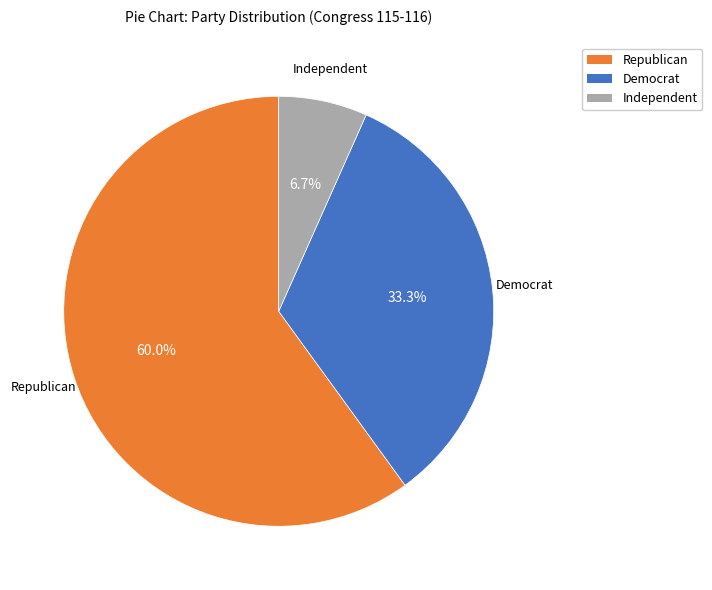

Is there a majority slice in this chart?

Yes